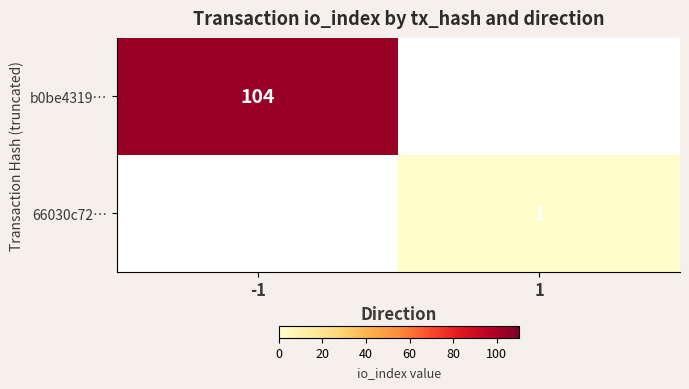

Which label corresponds to the smallest value in the chart?

1